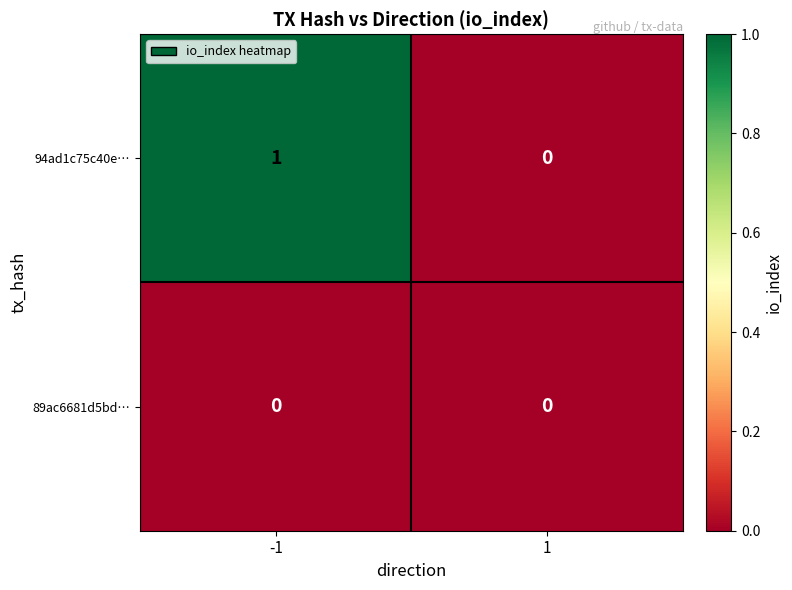

Reading right to left, extract all data points from this chart.

94ad1c75c40e…: 1=0	-1=1
89ac6681d5bd…: 1=0	-1=0